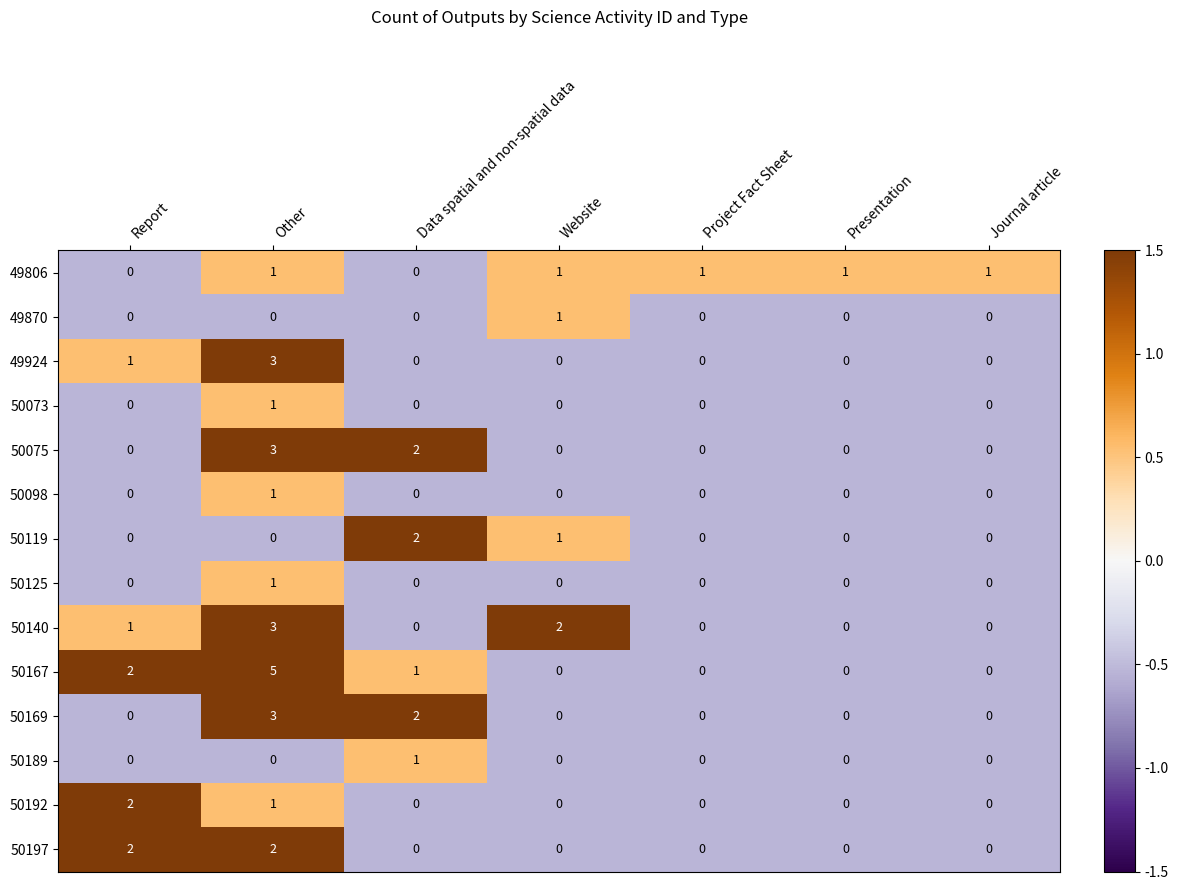

What is the difference between the maximum and minimum values in the 50167 series?

5